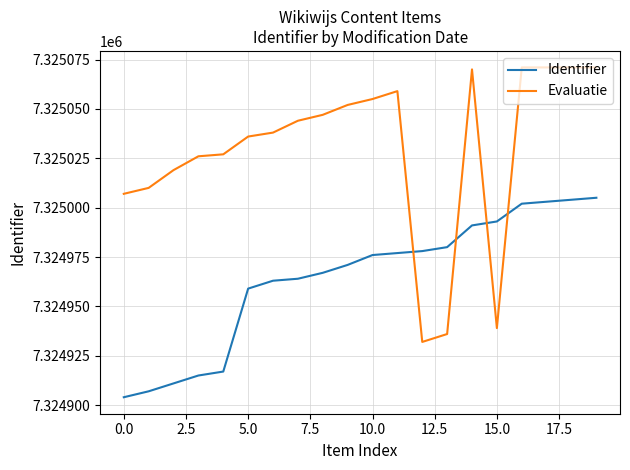

After their last crossing, which series has the higher values: Identifier or Evaluatie?

Evaluatie